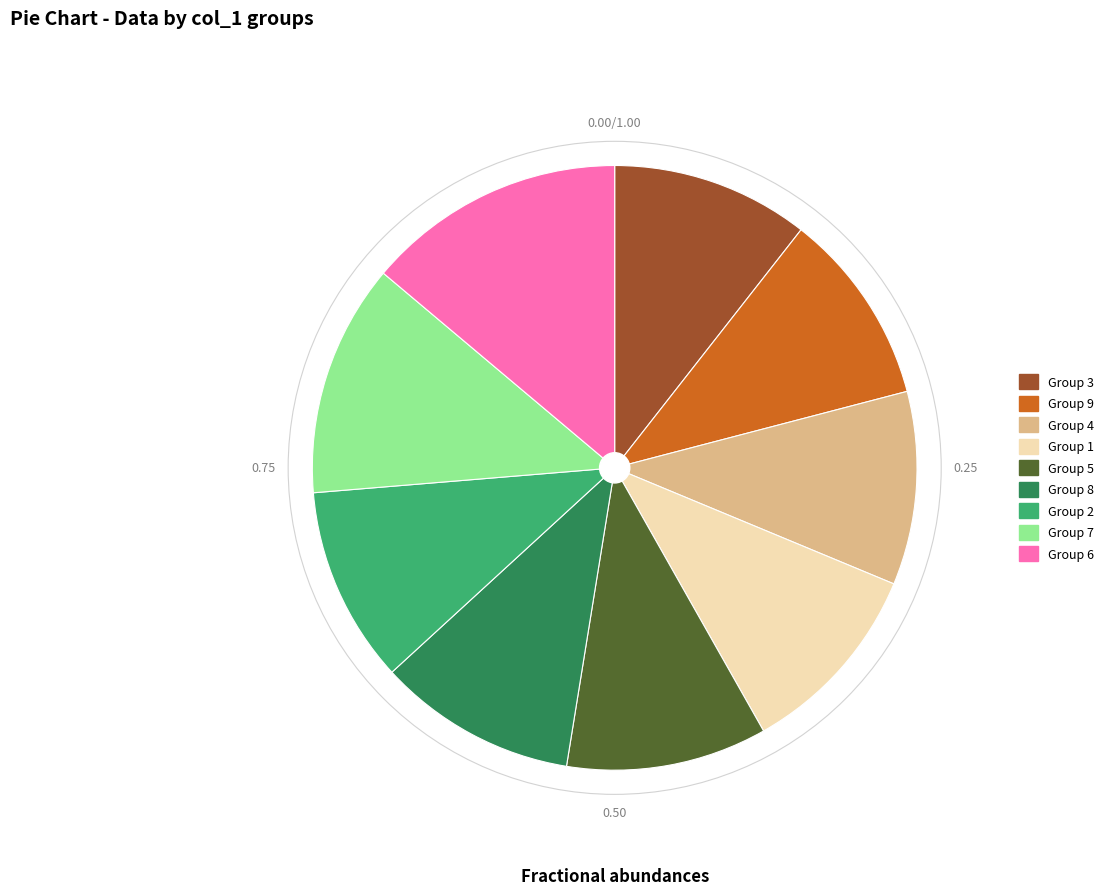

Does any single category account for the majority?

No